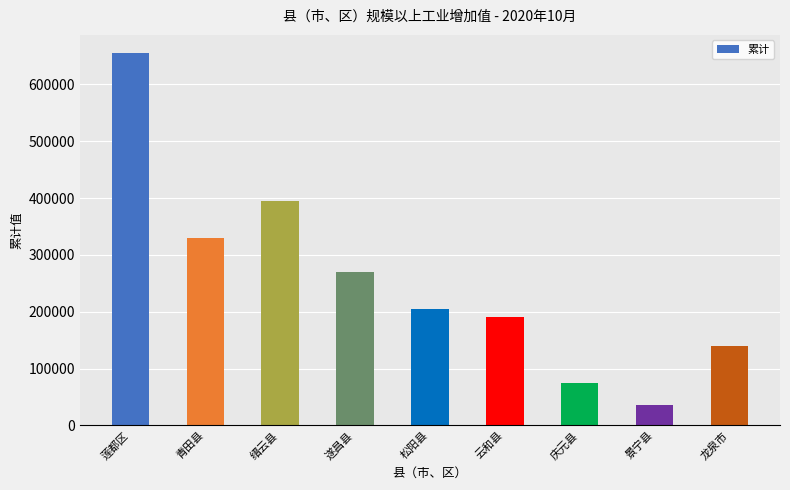

Where is the data nearest to the value 345380?

青田县